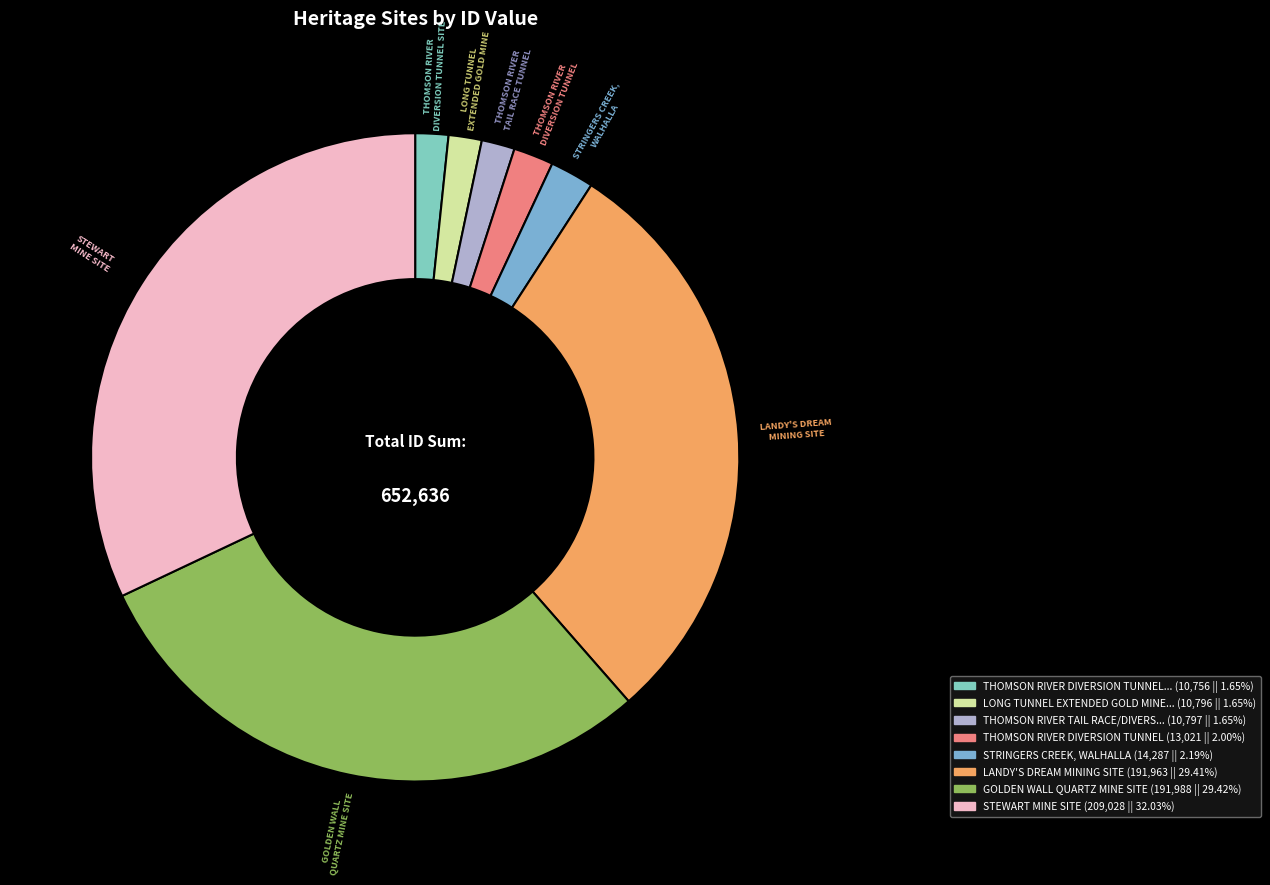

How many slices are in this pie chart?

8